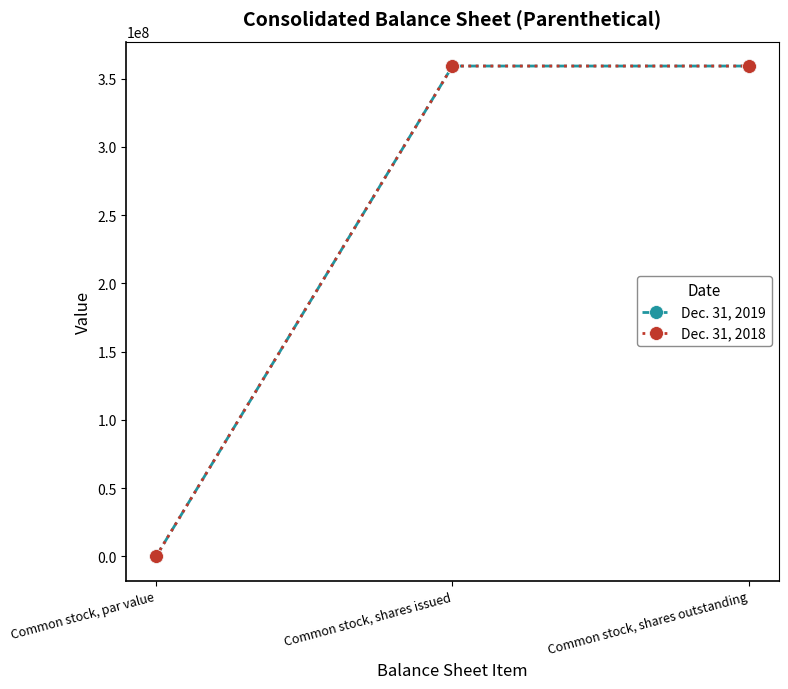

Reading right to left, transcribe all the data shown in this chart.

Dec. 31, 2019: Common stock, shares outstanding=359305561.0	Common stock, shares issued=359305561.0	Common stock, par value=0.0
Dec. 31, 2018: Common stock, shares outstanding=359305561.0	Common stock, shares issued=359305561.0	Common stock, par value=0.0